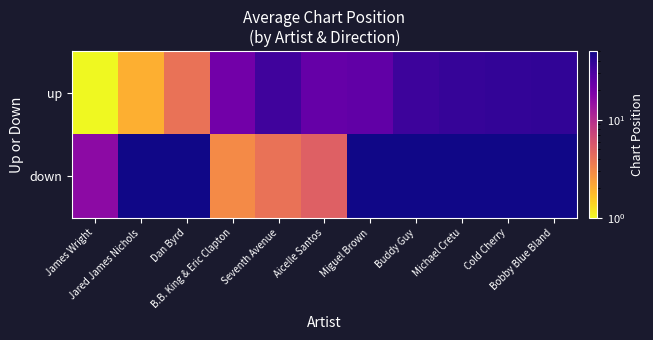

Which series has the largest total across all categories?

down